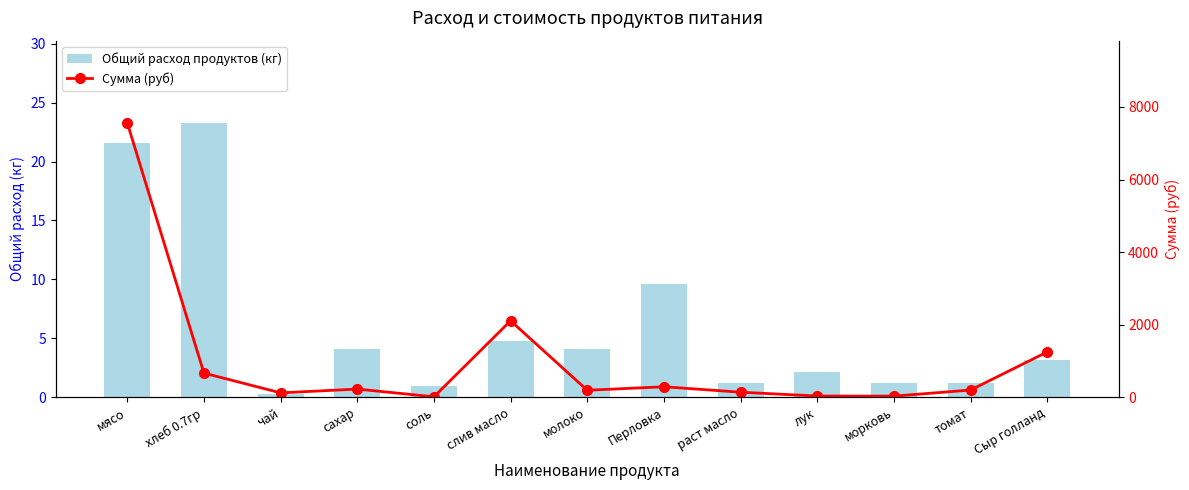

How many values in the Общий расход продуктов (кг) series exceed 3?

7